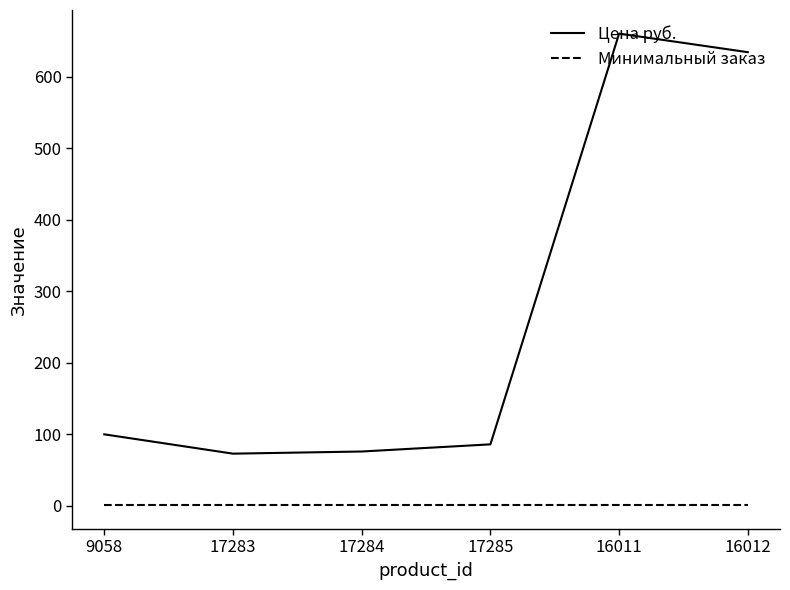

What position from the right is 16011?

2